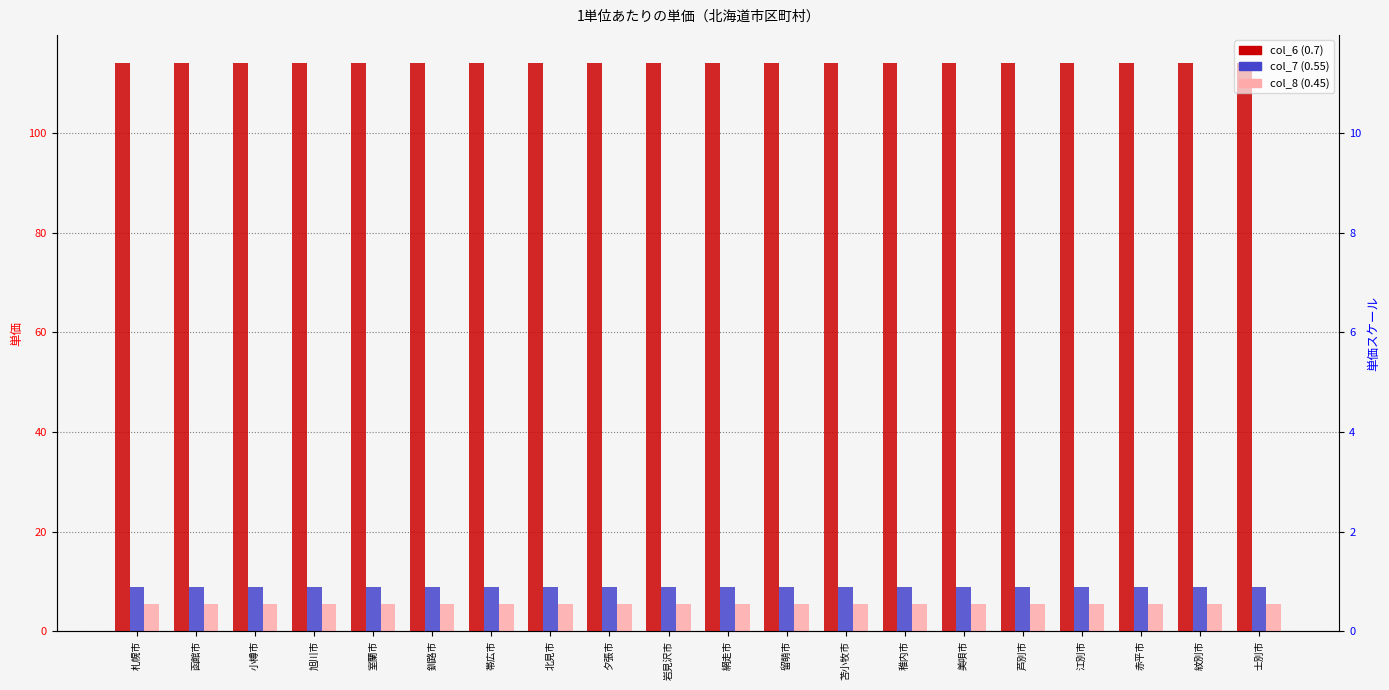

Are the bars grouped side by side (vs. stacked)?

Yes